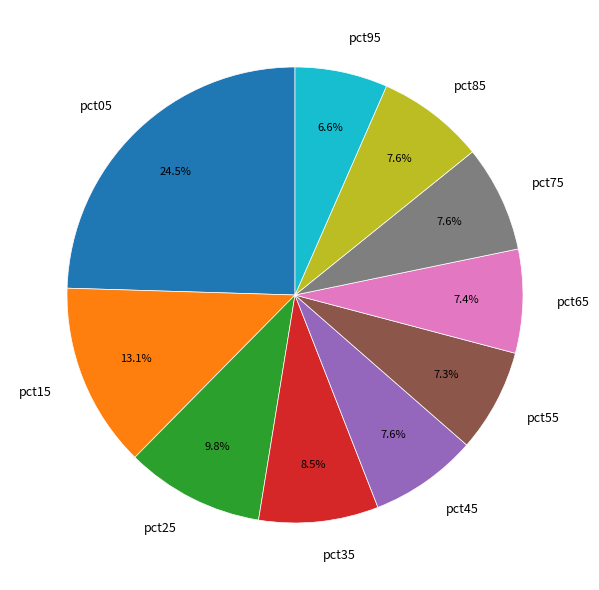

What is the ratio of the value at pct45 to the value at pct55?

1.0